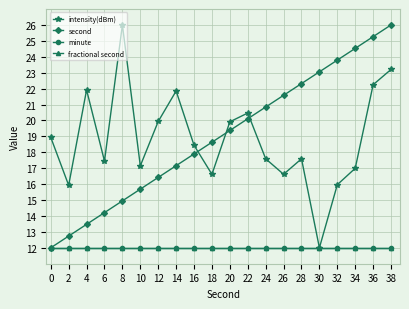

What is the difference between the highest and lowest values at 16?

6.4